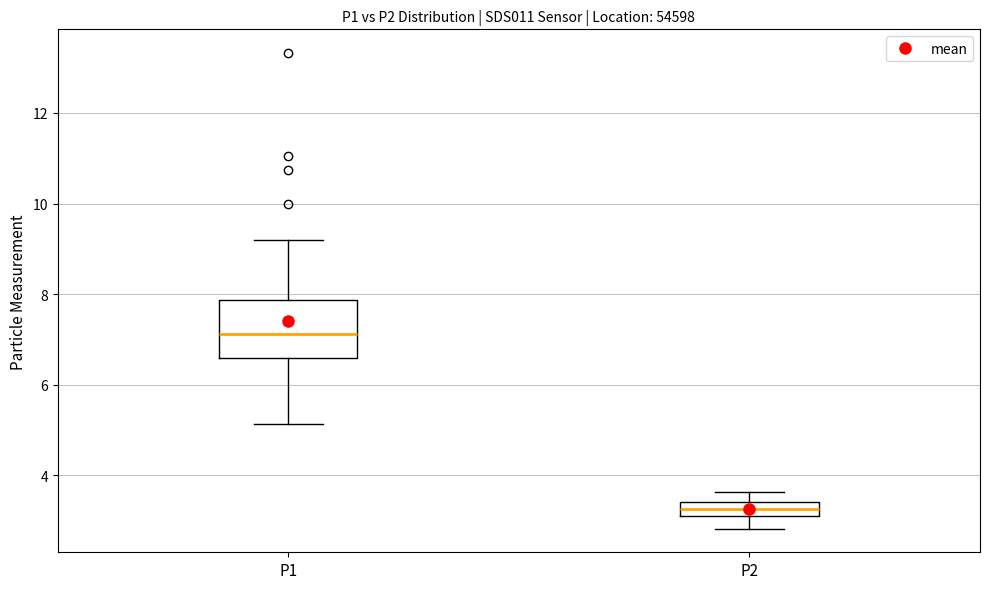

Reading left to right, transcribe this box plot: for each box, give where its median line is, the range the box spans, and where its two whiskers end, as read against the y-axis. The values are not printed on the chart, so give them approximately, as read against the axis.

P1: median 7.2, box 6.6 to 7.8, whiskers 5.2 to 9.2
P2: median 3.2 (inside the box), box 3.2 to 3.4, whiskers 2.8 to 3.6